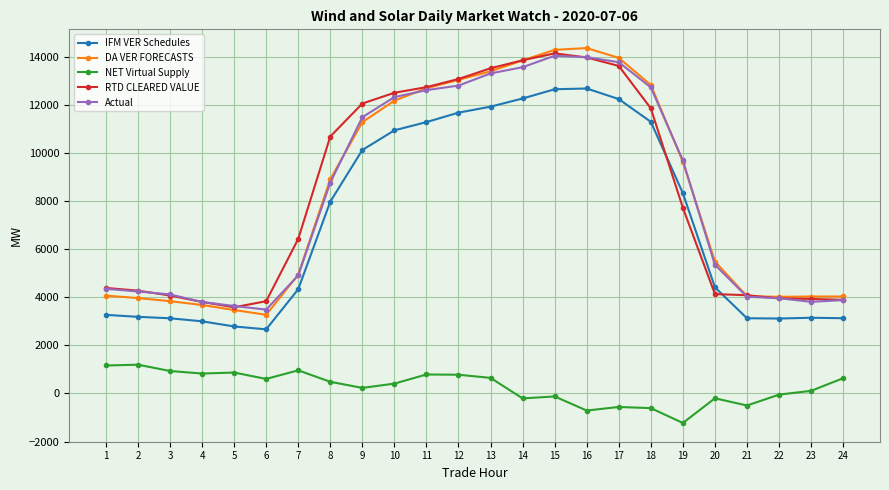

What is the value of the NET Virtual Supply point at the 23rd from the left?

108.1